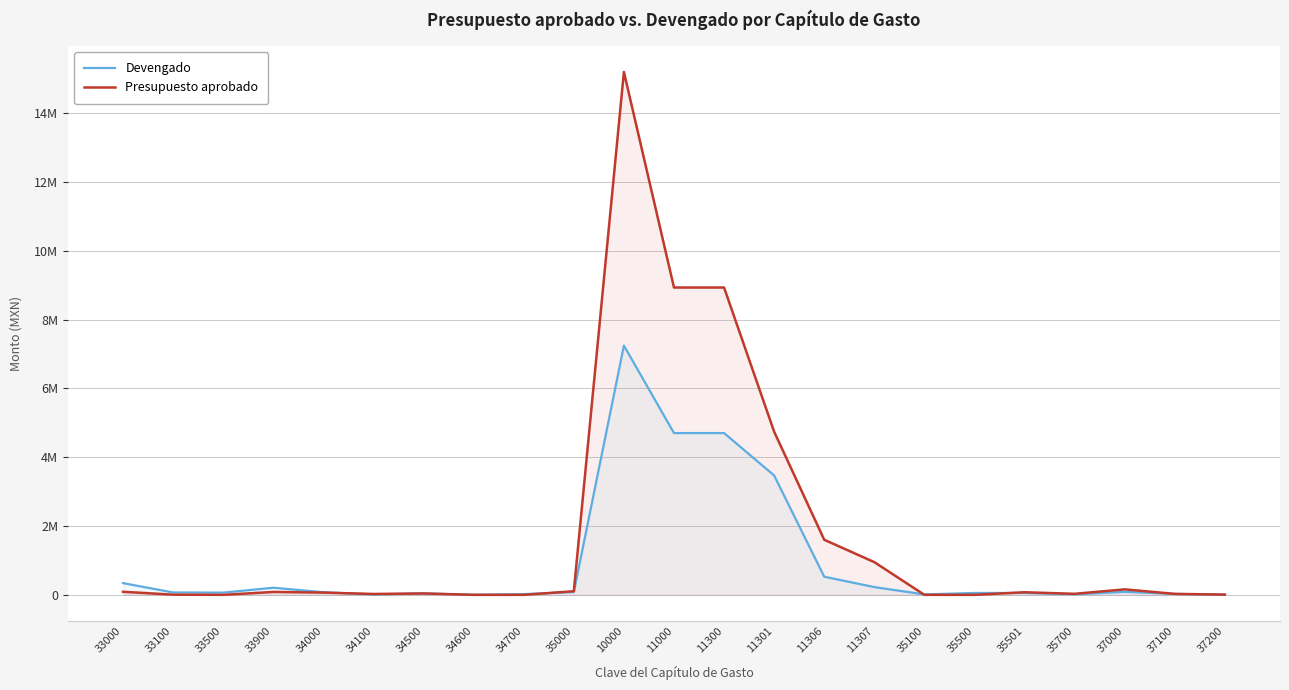

What is the average value of the Presupuesto aprobado series?

1784914.9